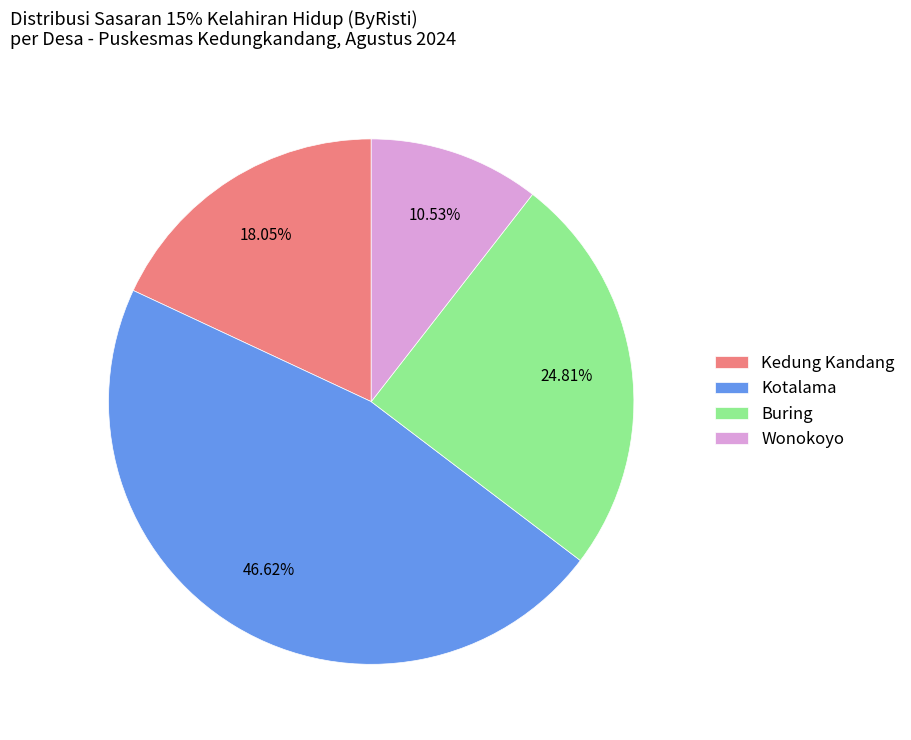

Combined, what portion of the pie is Buring and Kotalama?

71.4%